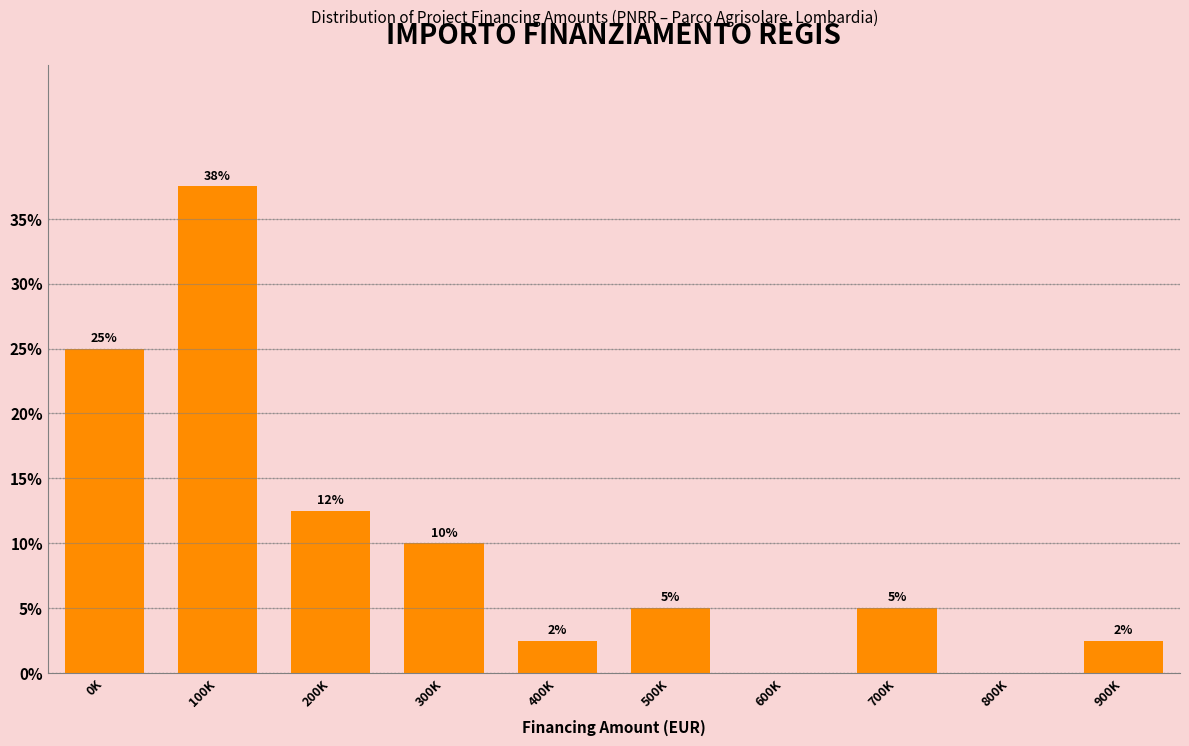

What is the approximate value at 700K?

5.0